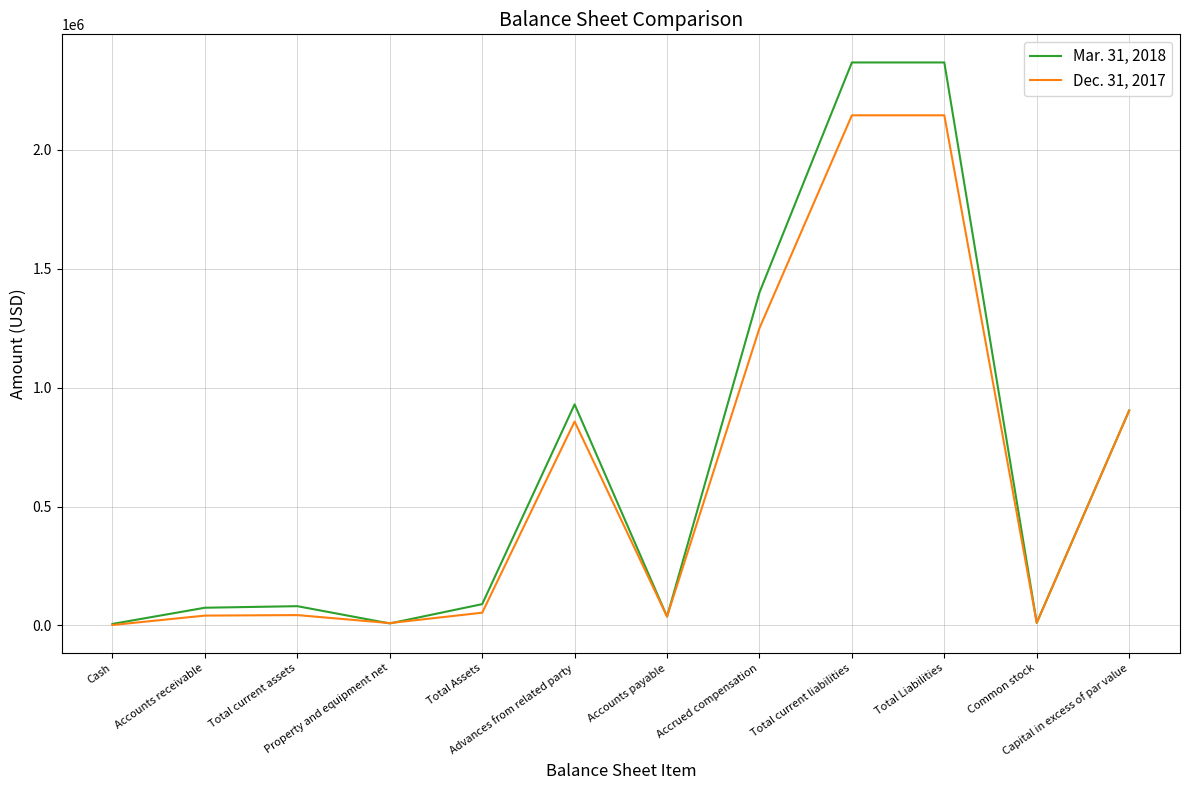

What is the greatest value displayed?

2367154